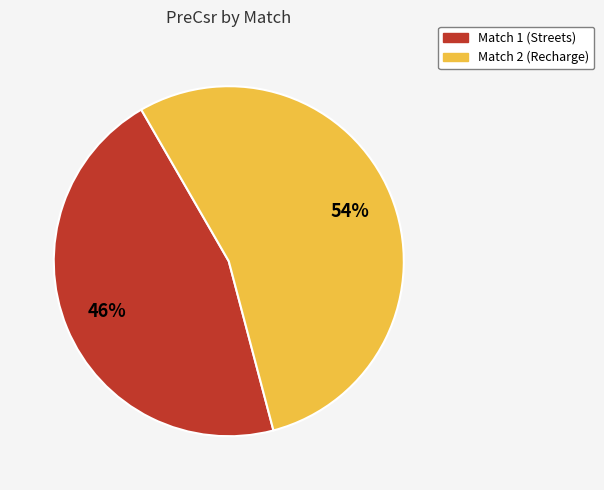

How many segments does this pie chart have?

2